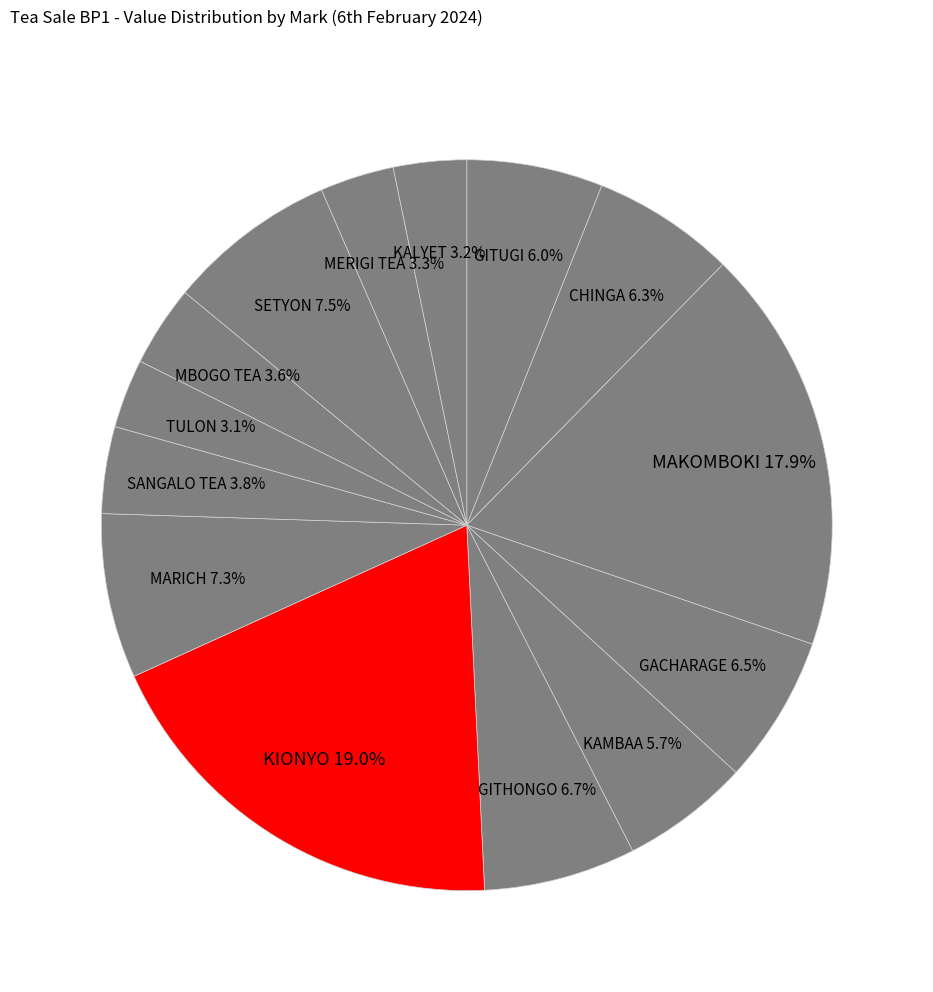

How many slices are in this pie chart?

14